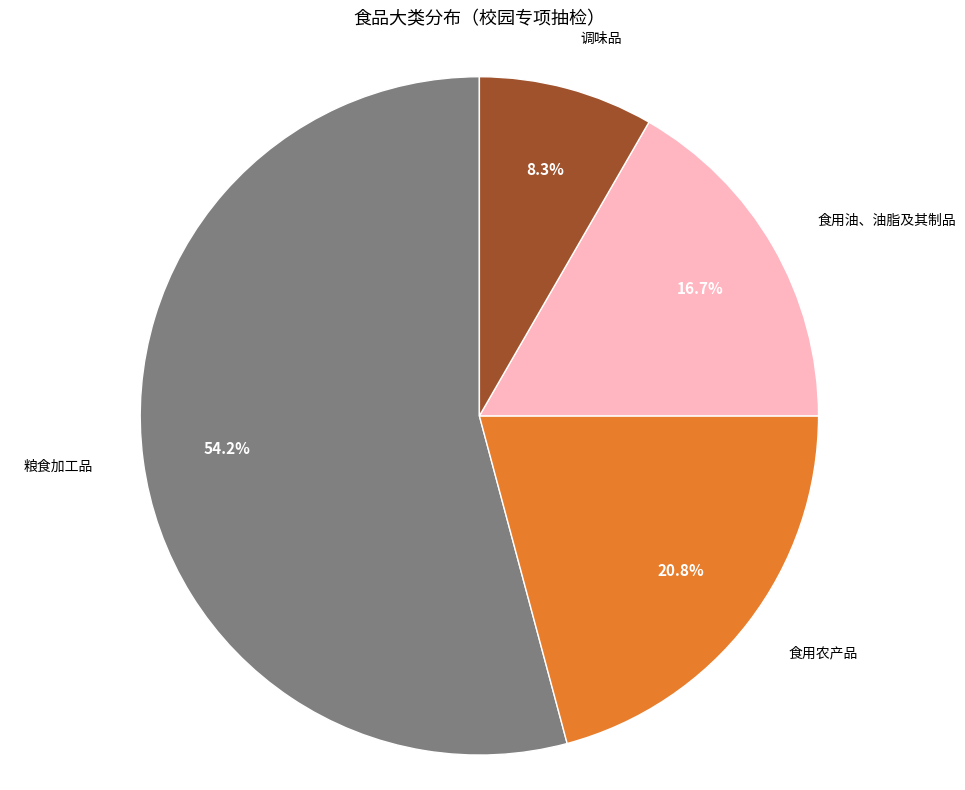

Is there any slice that represents more than half of the pie?

Yes